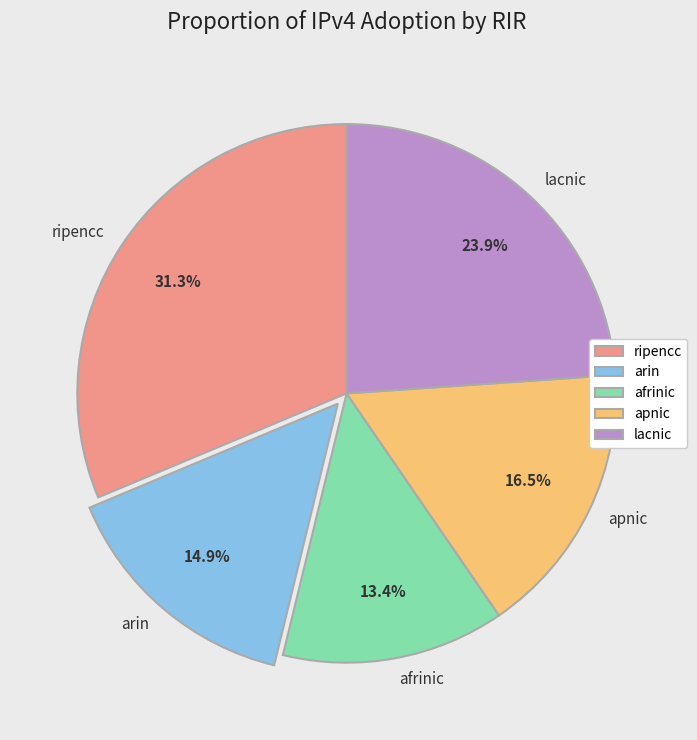

The lacnic slice represents 34% of the pie. True or false?

False